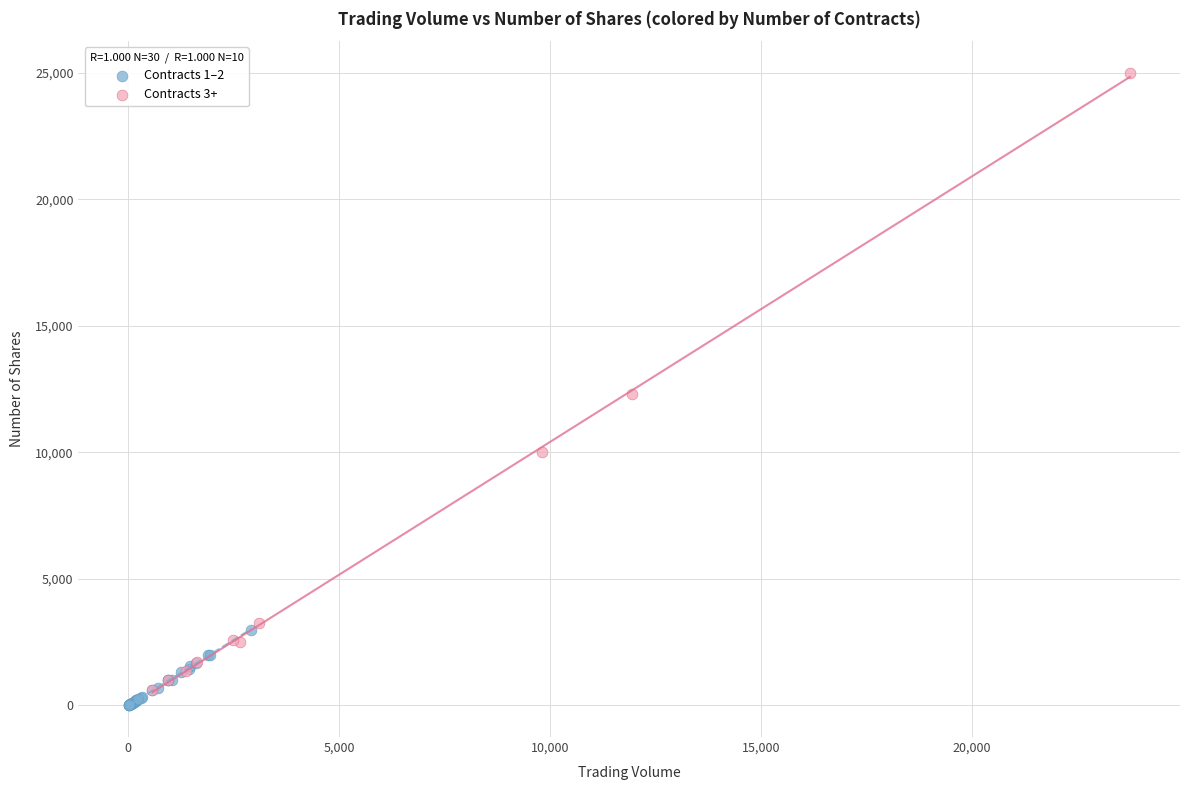

Which series reaches the maximum Y coordinate?

Contracts 3+